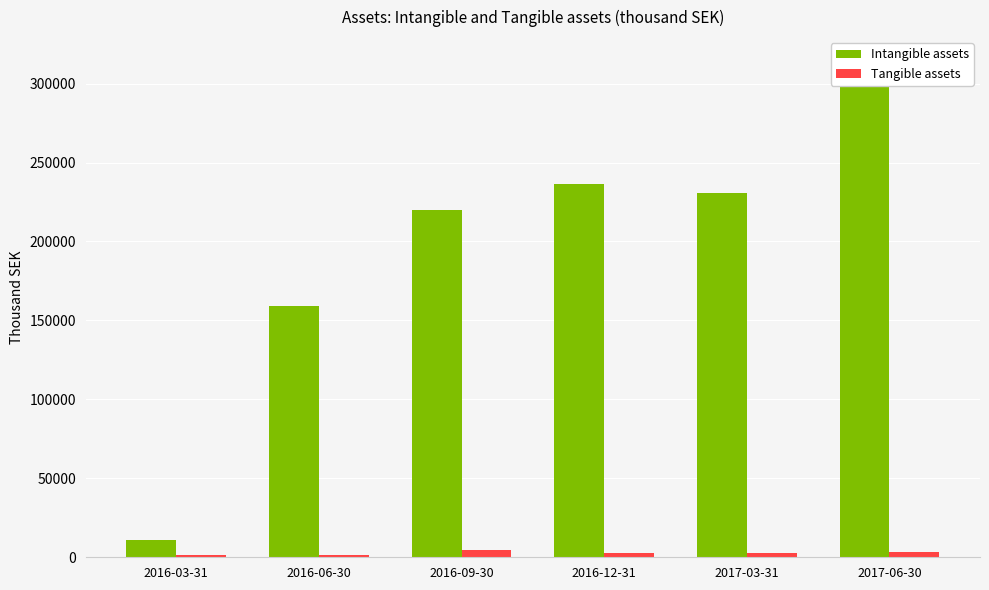

Reading right to left, list all the values displayed in this chart.

Intangible assets: 2017-06-30=313738	2017-03-31=230875	2016-12-31=236201	2016-09-30=219616	2016-06-30=158857	2016-03-31=10754
Tangible assets: 2017-06-30=3171	2017-03-31=2812	2016-12-31=2834	2016-09-30=4476	2016-06-30=1278	2016-03-31=1163